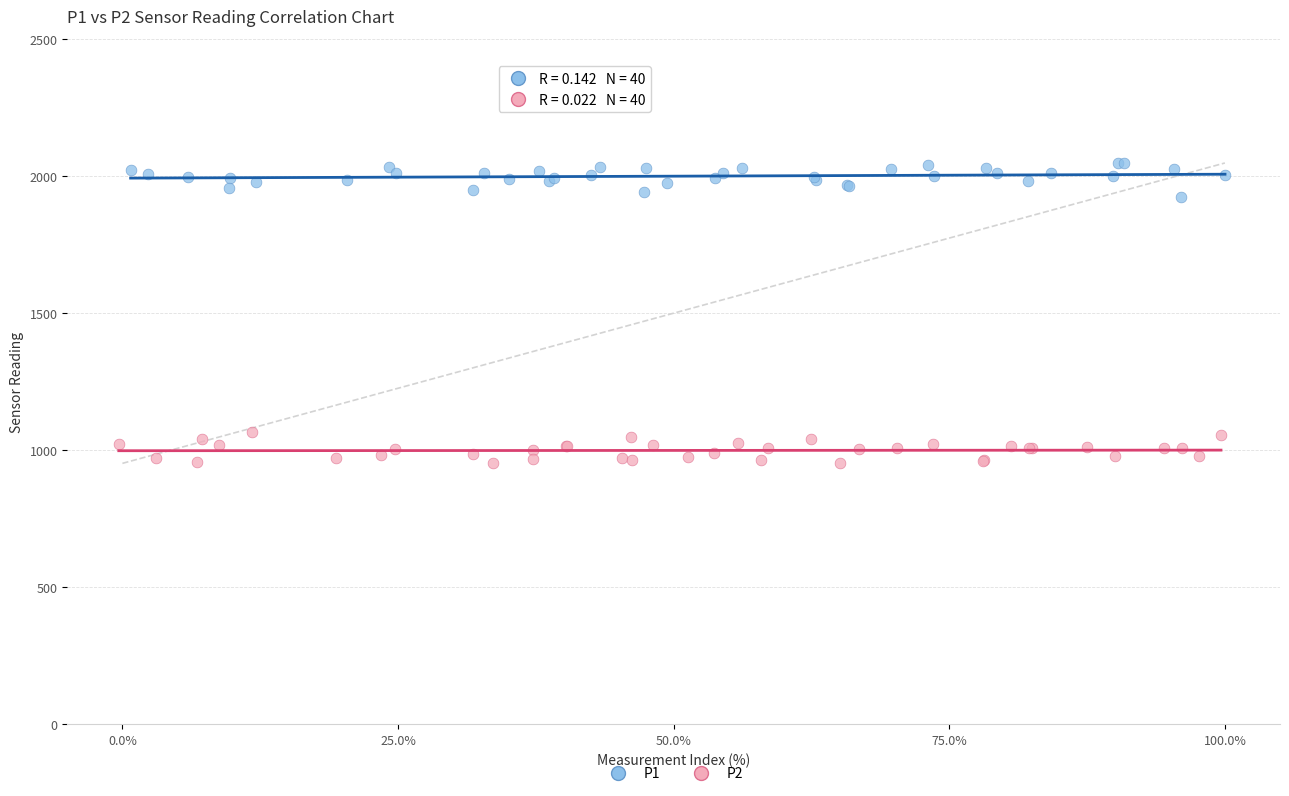

What are all the series names shown in the legend?

P1, P2